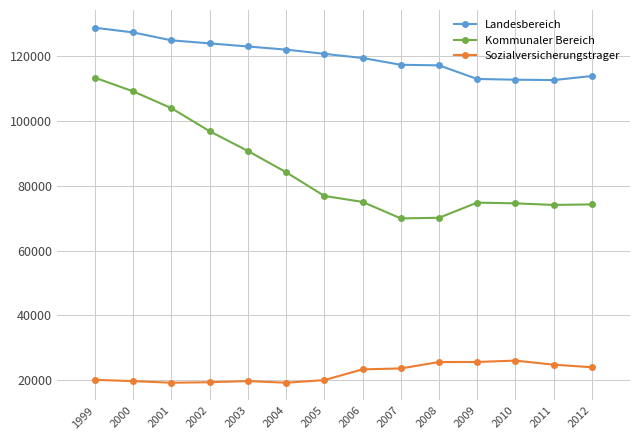

True or false: Kommunaler Bereich and Sozialversicherungstrager cross at least once.

False